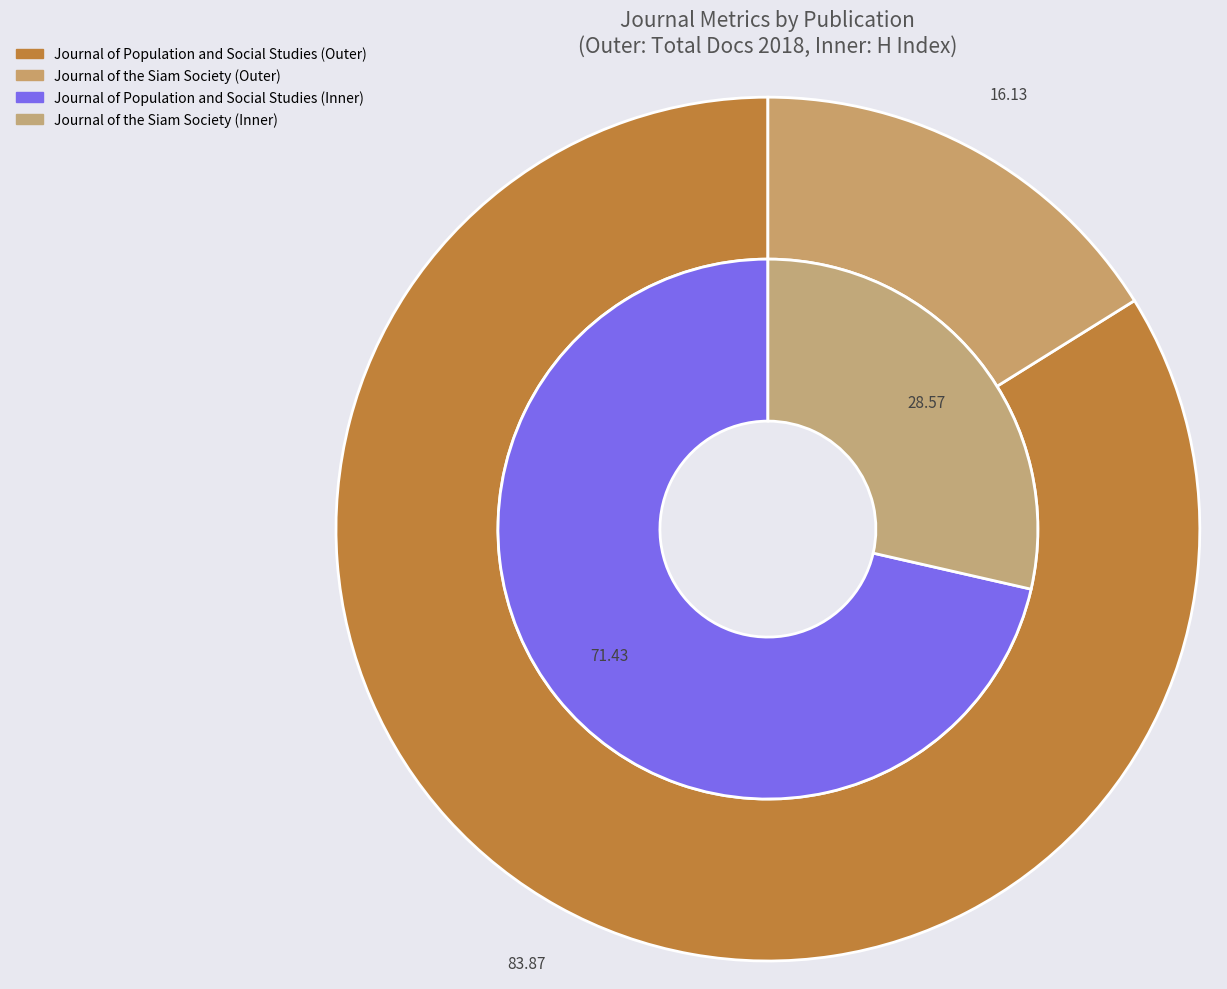

Which category has the biggest portion of the pie?

Journal of Population and Social Studies